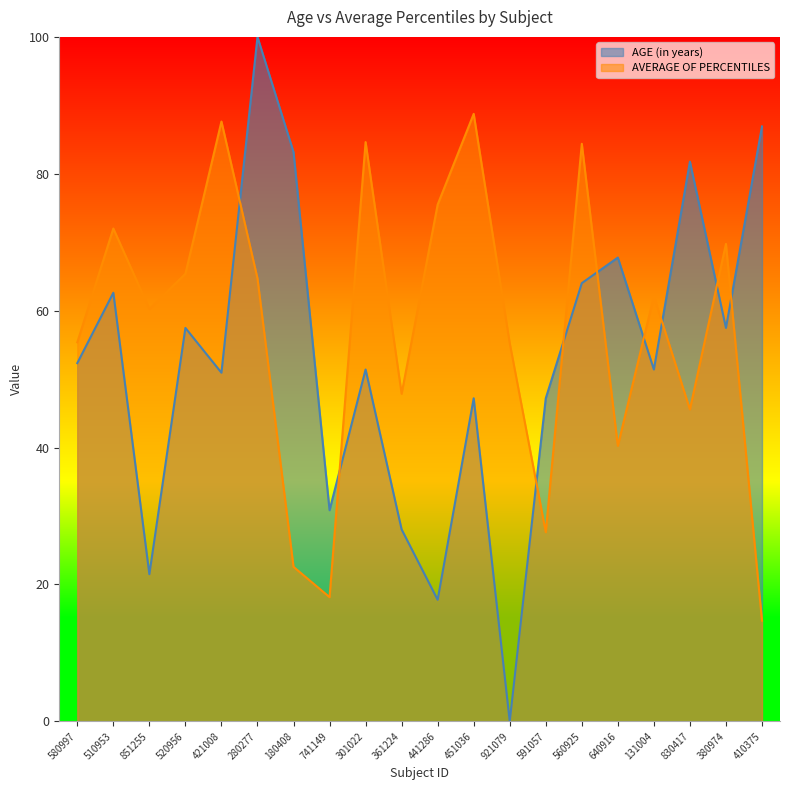

True or false: AVERAGE OF PERCENTILES has more than 0 interior local peaks.

True